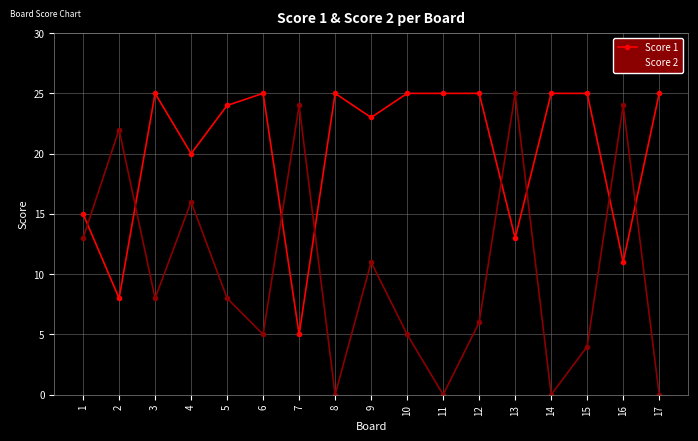

What is the sum of all Score 2 values?

171